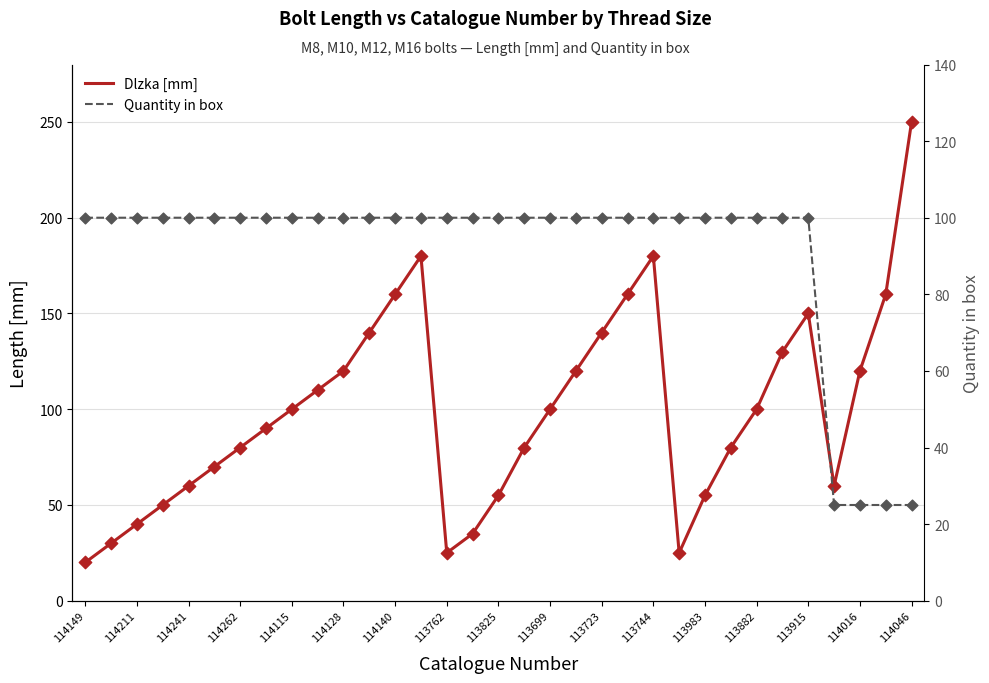

Which series has the largest total across all categories?

Dlzka [mm]